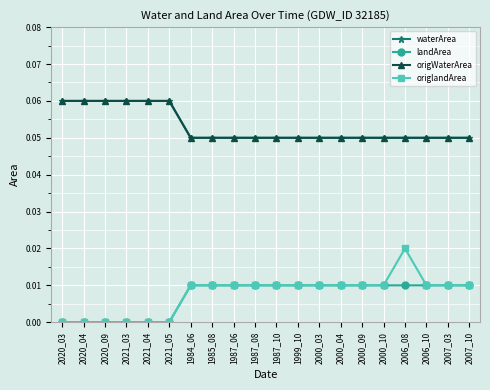

Is this an area chart (filled region under the line)?

No